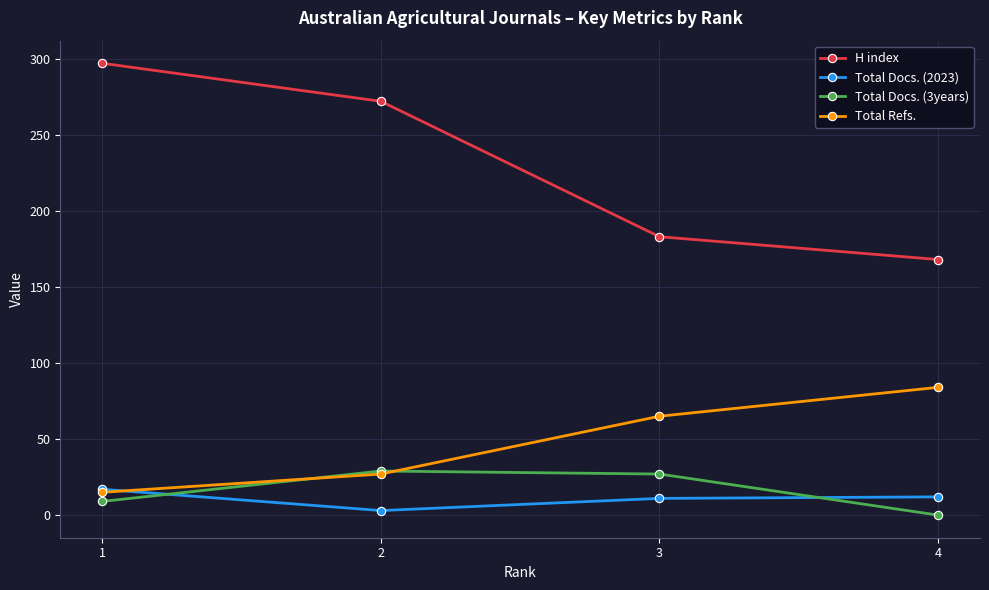

True or false: H index and Total Docs. (3years) cross at least once.

False